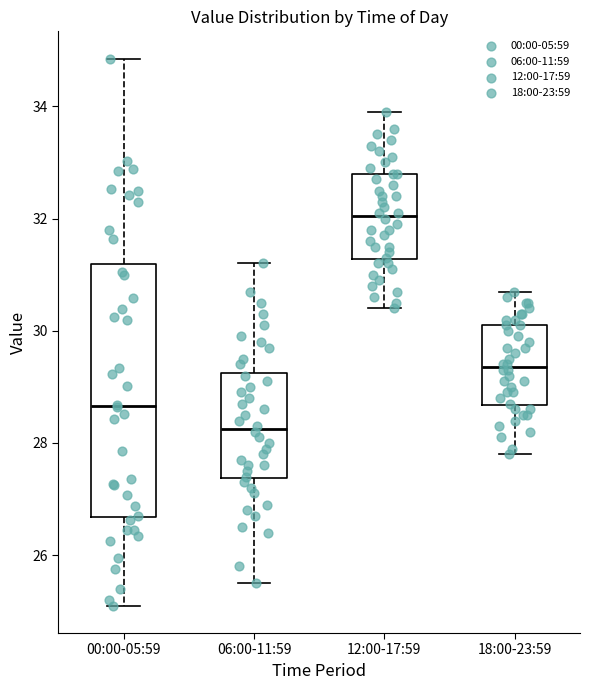

Comparing the boxes themselves (not the whiskers), which one is the tallest?

00:00-05:59